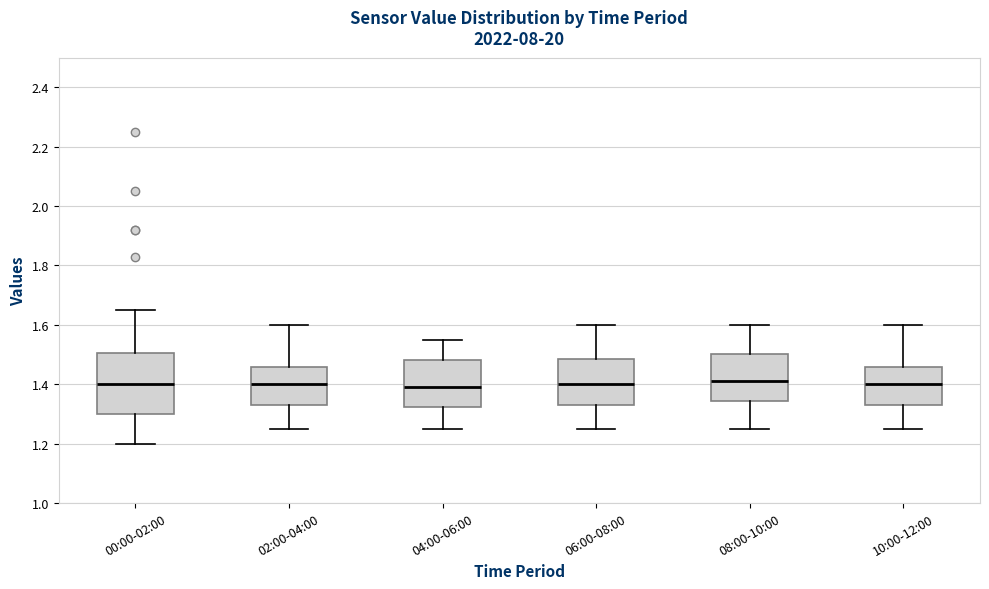

Reading left to right, transcribe this box plot: for each box, give where its median line is, the range the box spans, and where its two whiskers end, as read against the y-axis. The values are not printed on the chart, so give them approximately, as read against the axis.

00:00-02:00: median 1.40, box 1.30 to 1.50, whiskers 1.20 to 1.66
02:00-04:00: median 1.40, box 1.34 to 1.46, whiskers 1.26 to 1.60
04:00-06:00: median 1.40, box 1.32 to 1.48, whiskers 1.26 to 1.56
06:00-08:00: median 1.40, box 1.34 to 1.48, whiskers 1.26 to 1.60
08:00-10:00: median 1.42, box 1.34 to 1.50, whiskers 1.26 to 1.60
10:00-12:00: median 1.40, box 1.34 to 1.46, whiskers 1.26 to 1.60